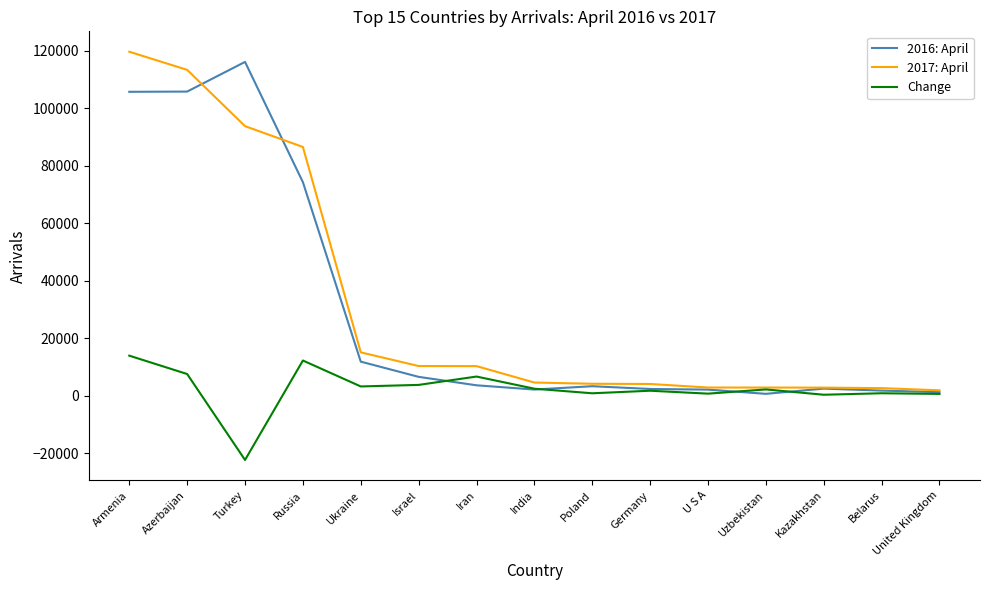

At which category is the sum across all series the highest?

Armenia